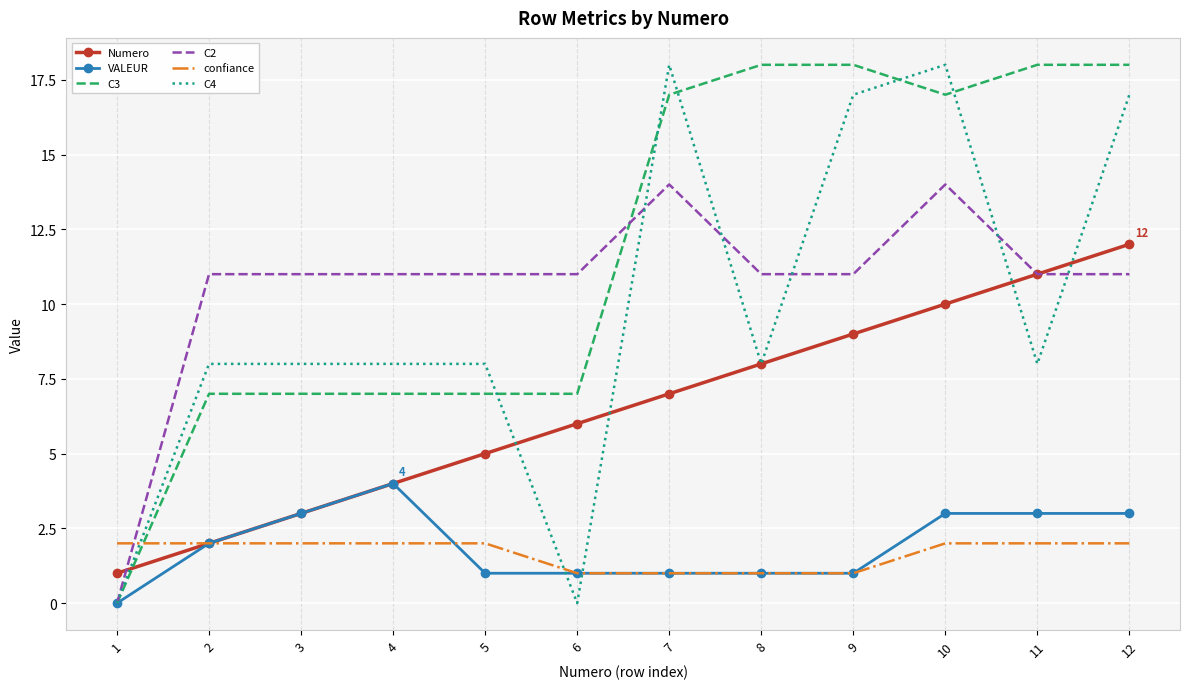

Is it true that C4 equals 13 at 2?

False